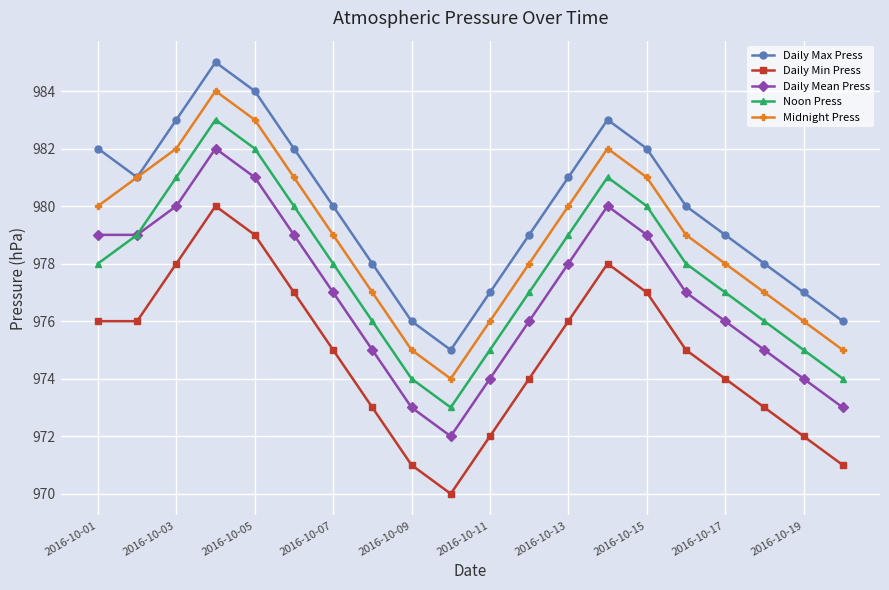

What is the lowest value of the Daily Min Press series?

970